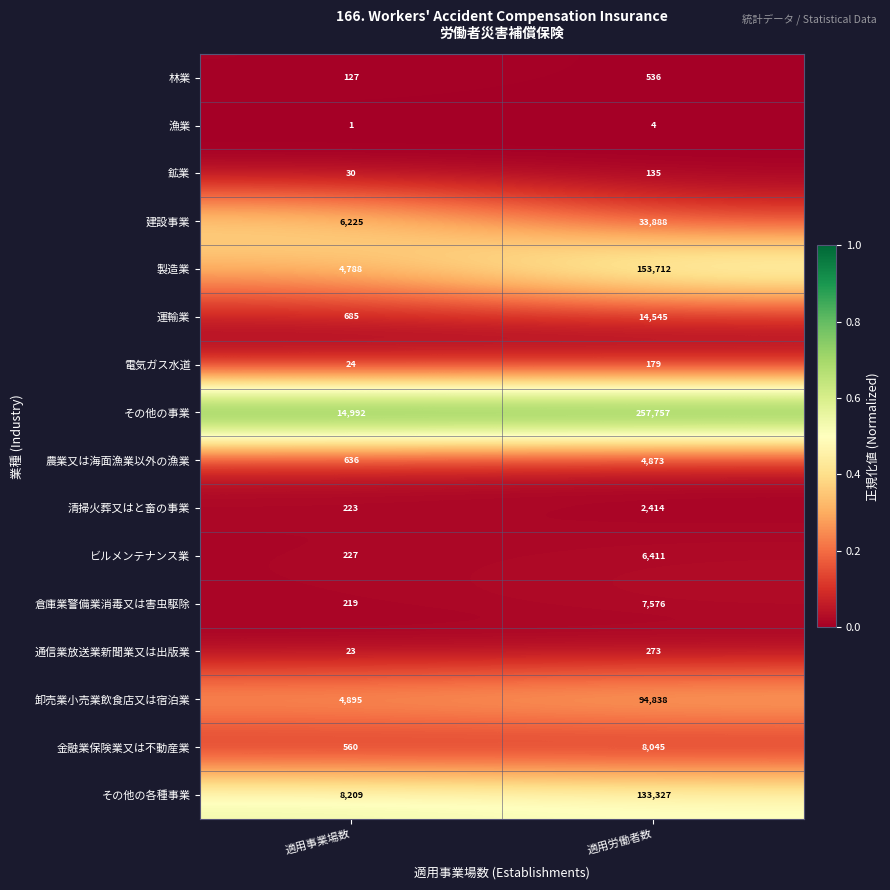

What is the spread (max minus min) of values at 適用労働者数?

257753